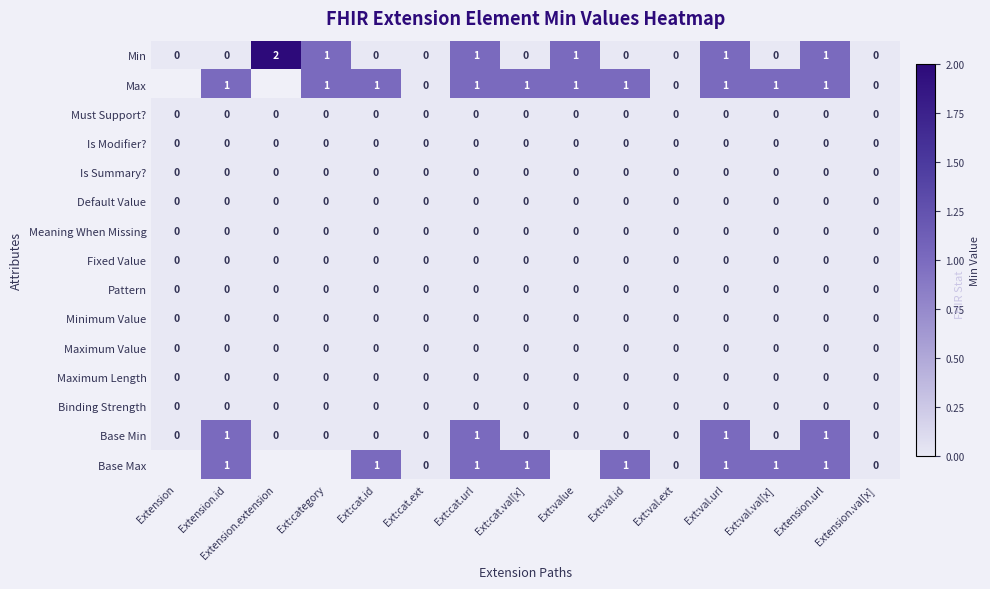

Is the value of Base Min at Ext:value greater than the value of Min at Ext:cat.url?

No